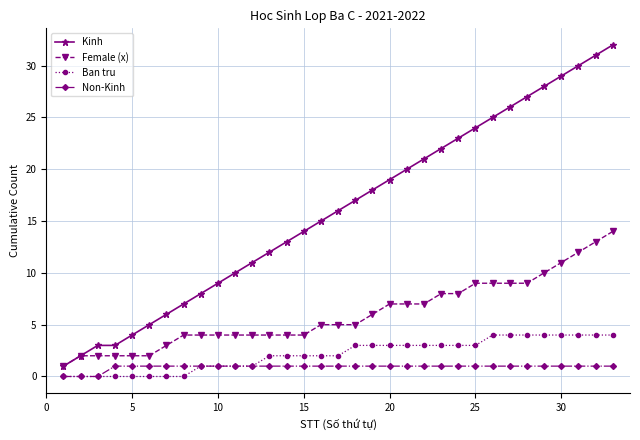

True or false: Ban tru and Female (x) intersect in this chart.

False